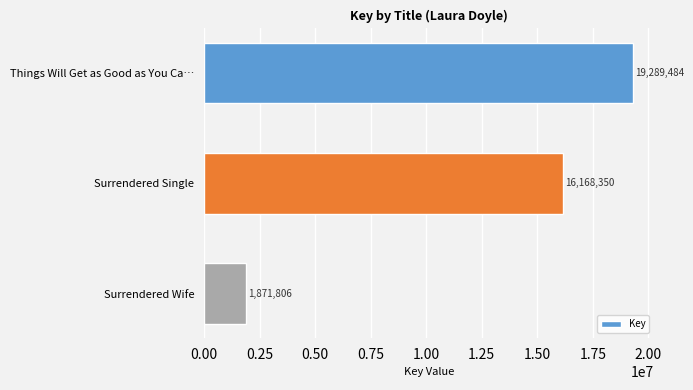

At which label is the value closest to 10580645?

Surrendered Single